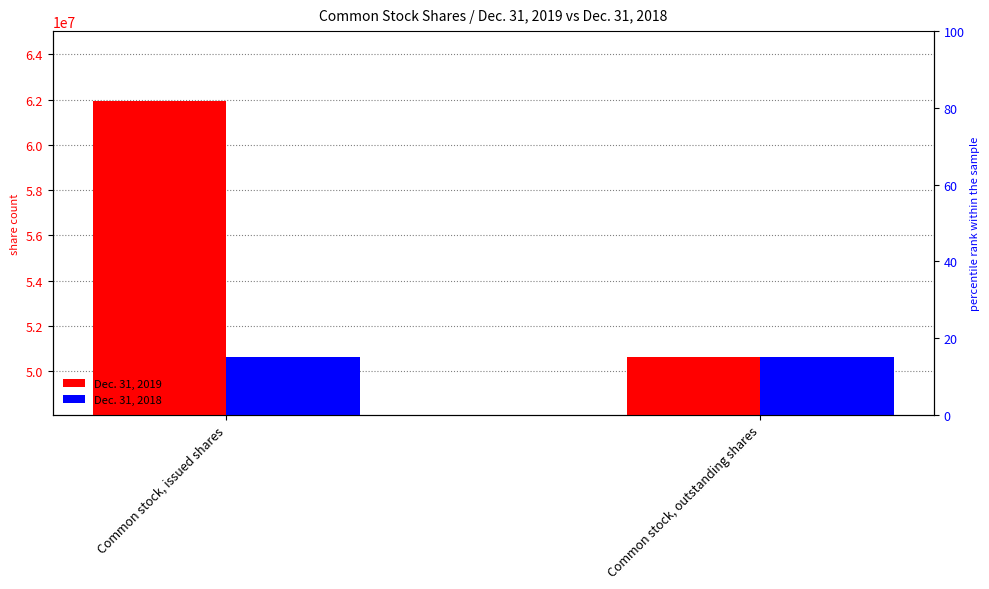

What is the maximum value shown in the chart?

61935870